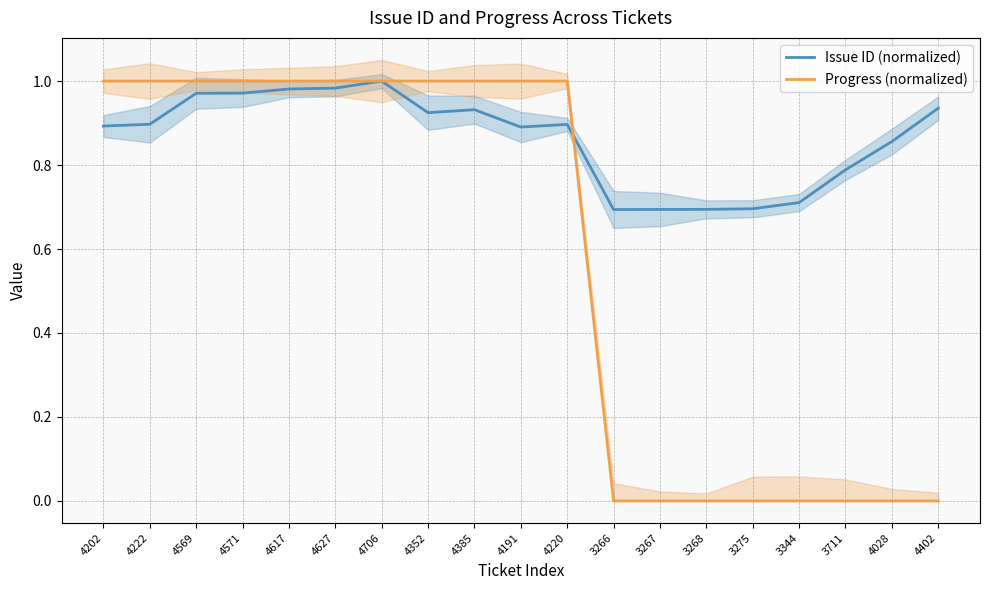

Does the chart display data point markers on the line(s)?

No